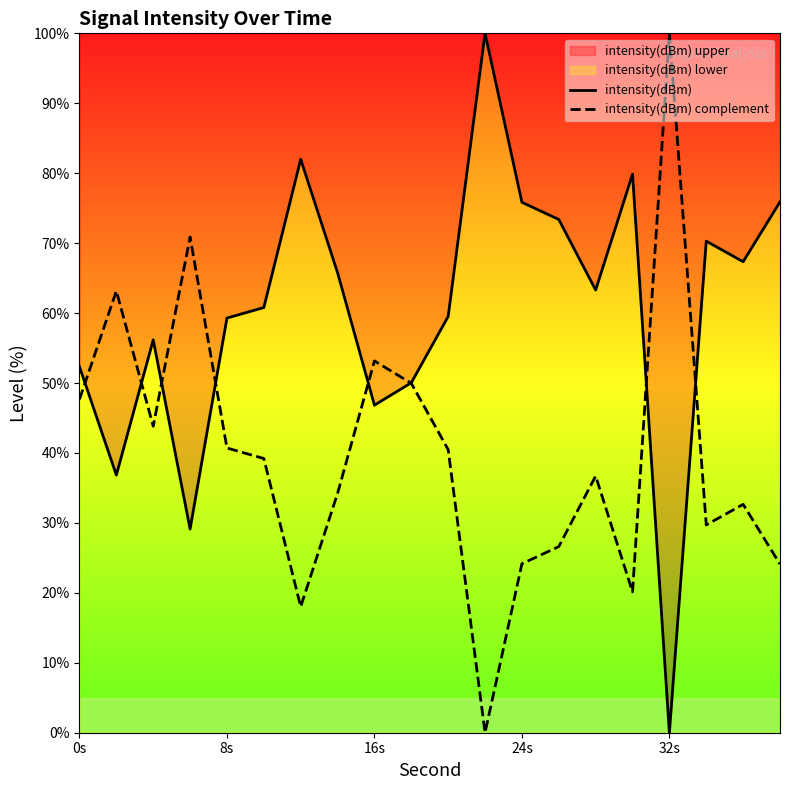

Which series has the largest total across all categories?

intensity(dBm)